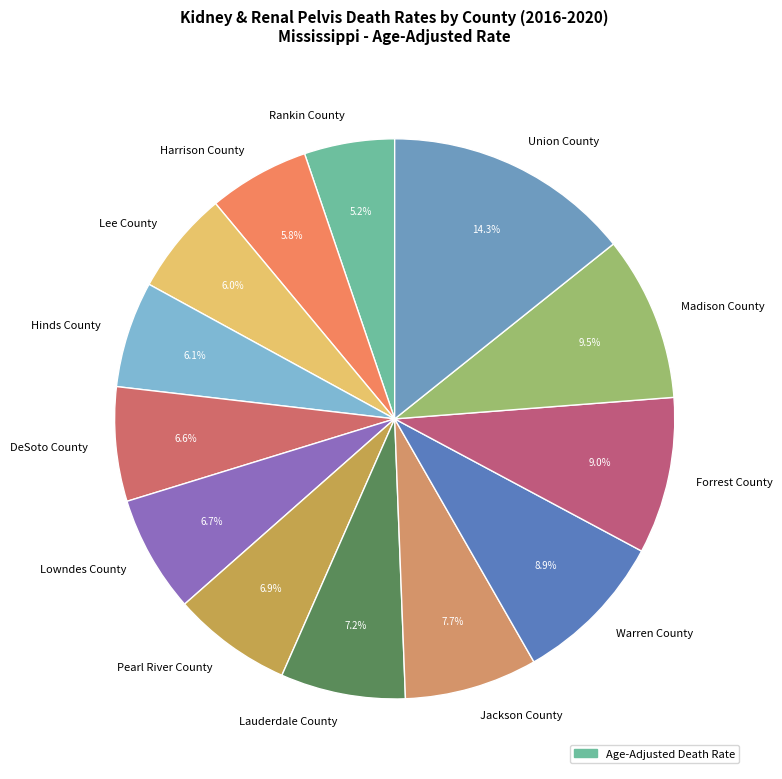

What is the ratio of the value at Rankin County to the value at Lowndes County?

0.8